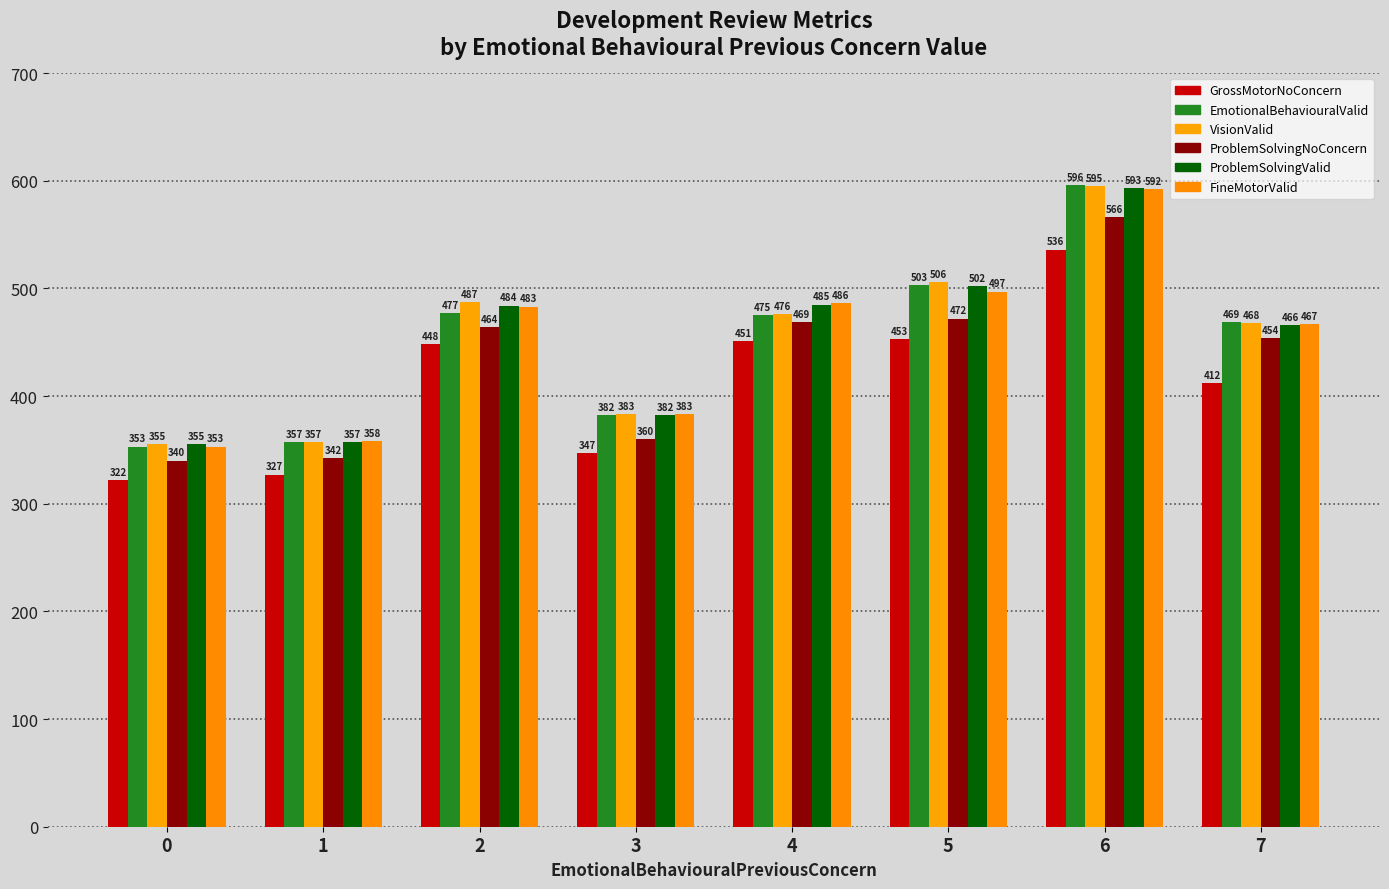

The ProblemSolvingNoConcern series shows 342 at 1. True or false?

True